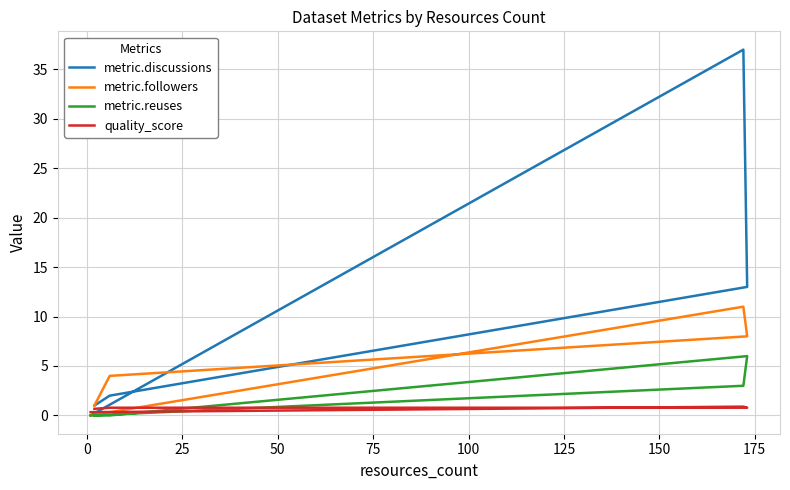

True or false: metric.reuses and metric.followers cross at least once.

False